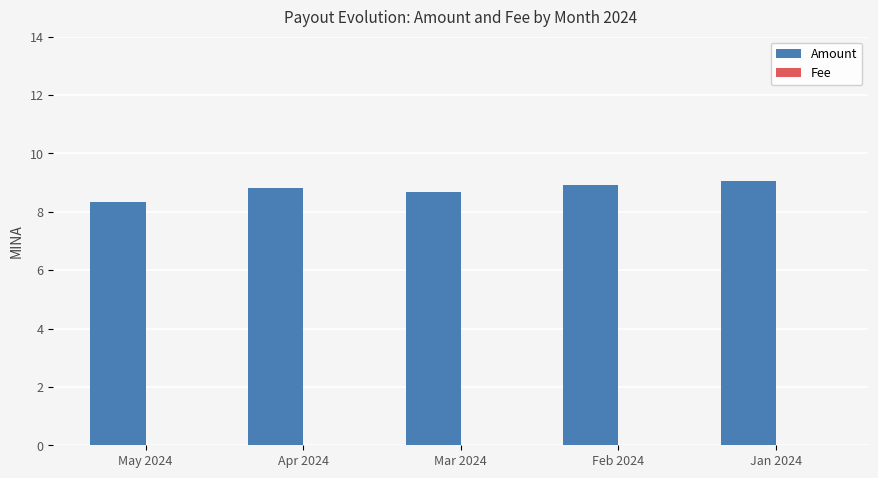

What is the highest value of the Amount series?

9.0